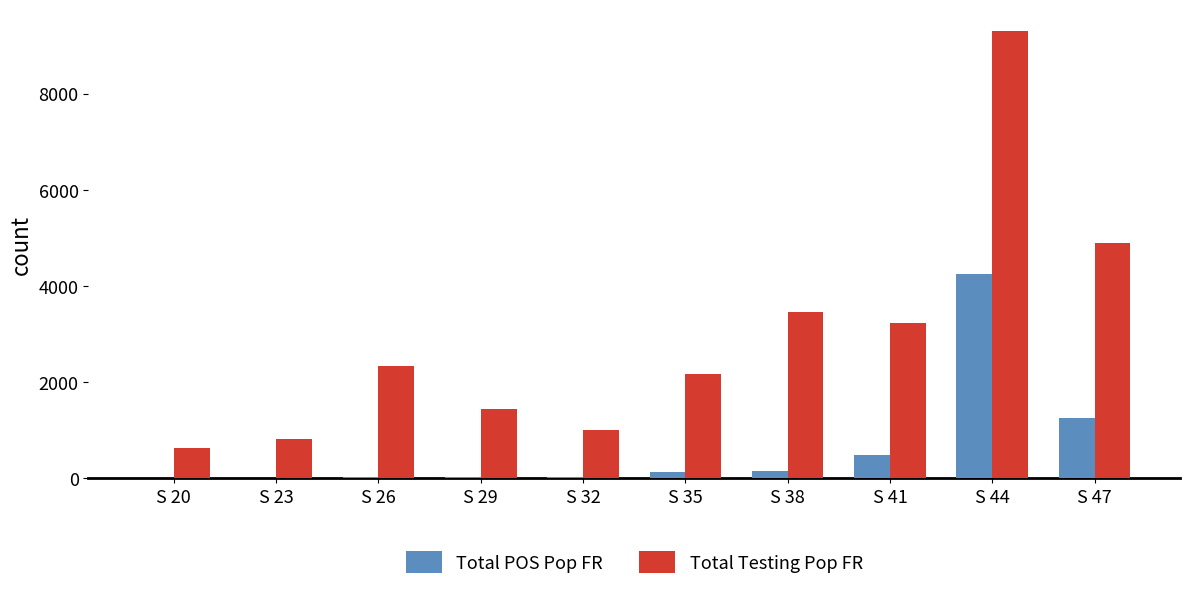

At which category is the sum across all series the highest?

S 44